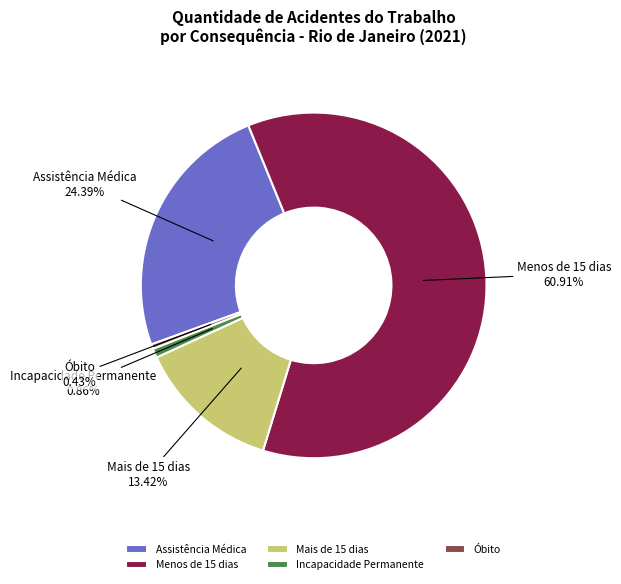

Which has a higher value, Mais de 15 dias or Óbito?

Mais de 15 dias